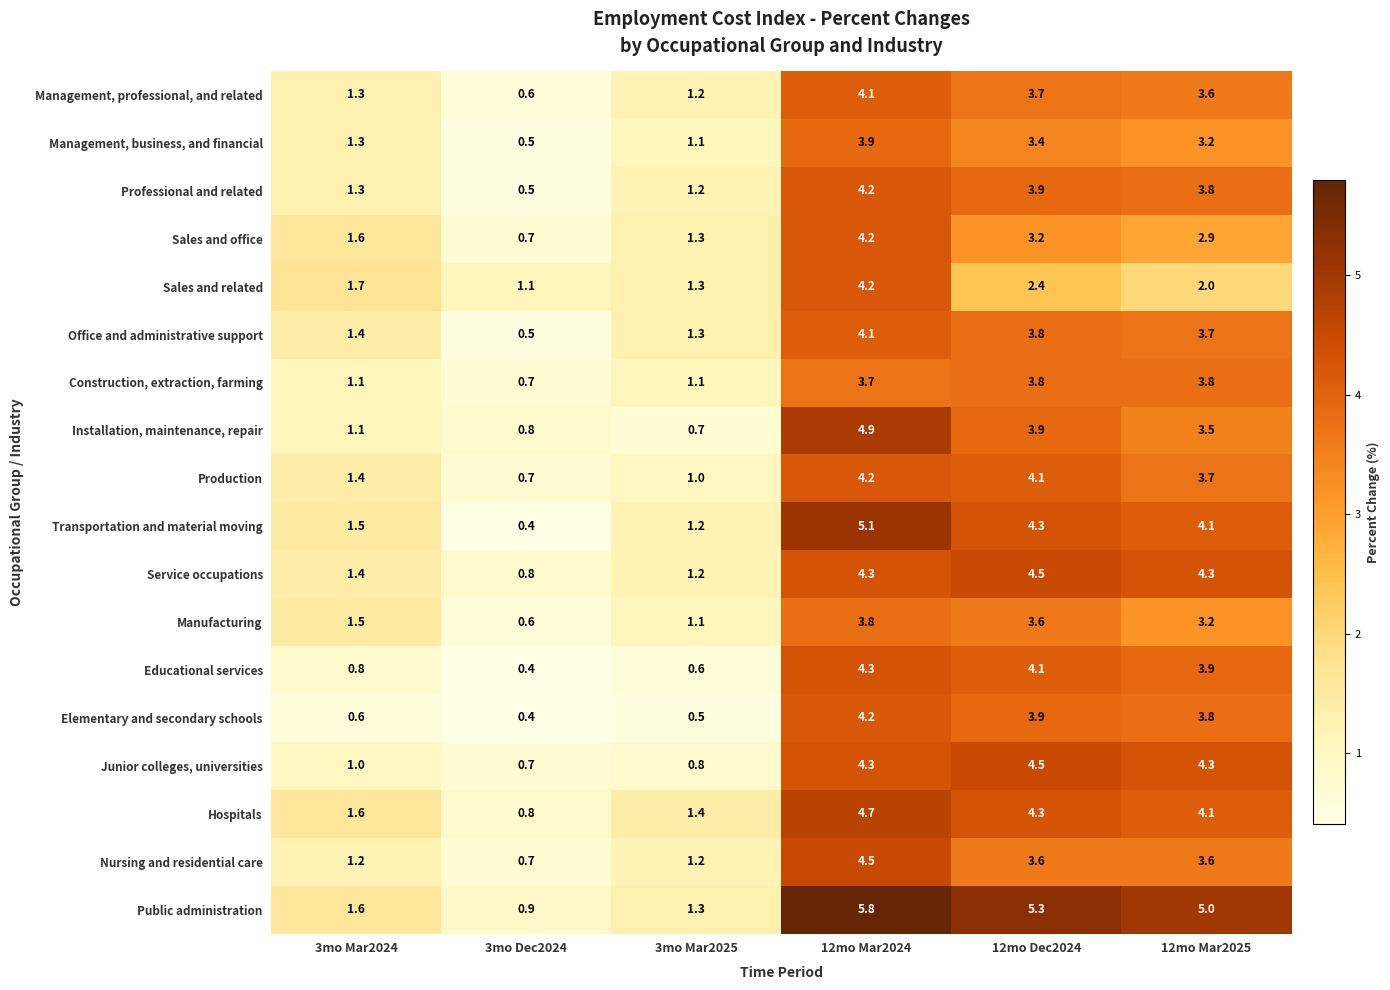

How many data points does each series have?

6